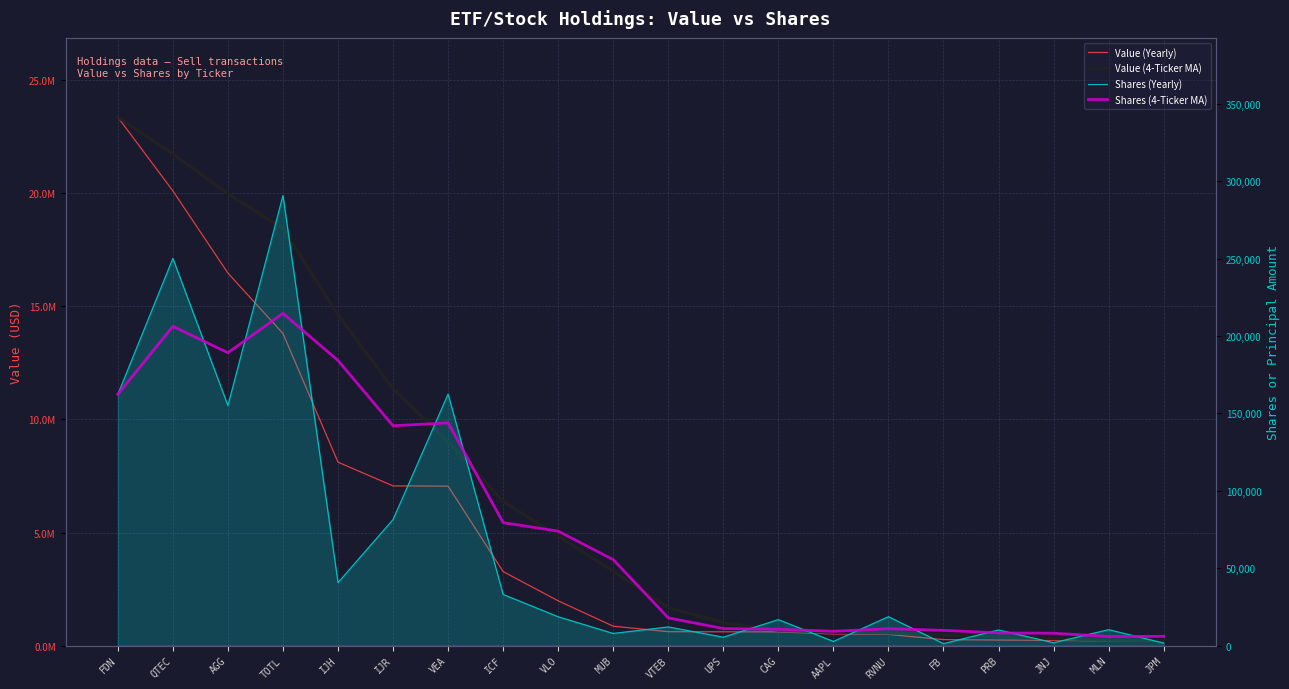

What is the difference between the maximum and second lowest values in the Shares (4-Ticker MA) series?

208568.2